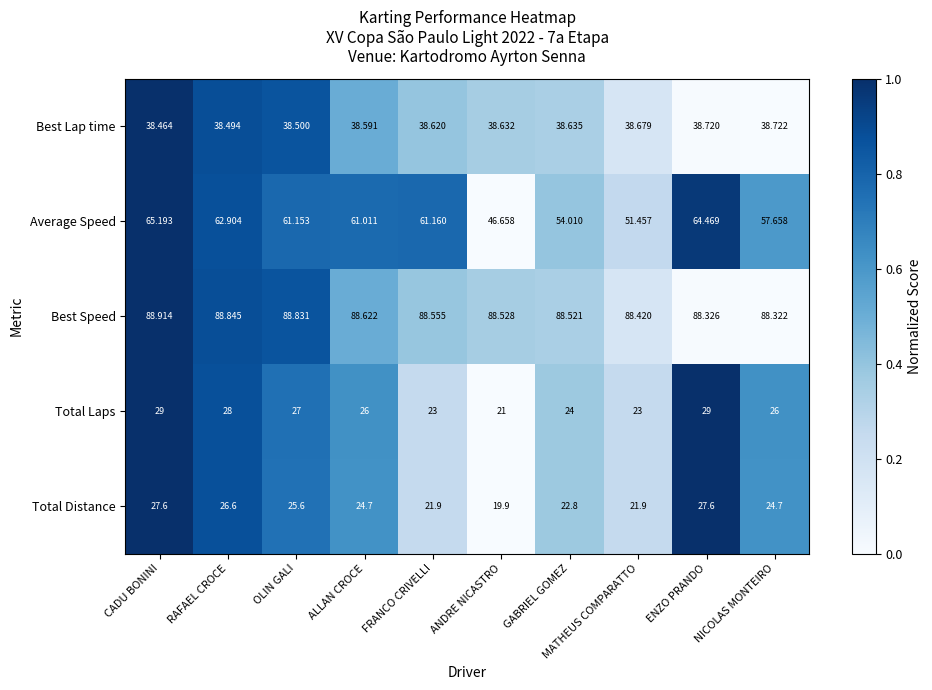

At which label does Average Speed reach its minimum?

ANDRE NICASTRO